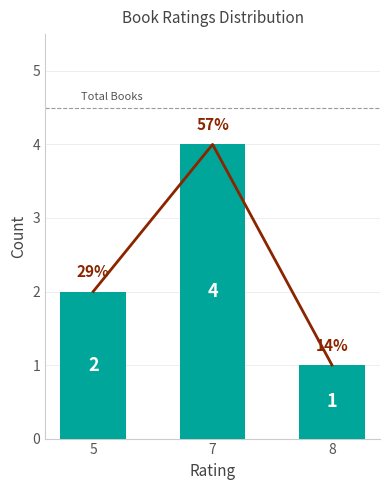

What is the approximate value at 8?

1